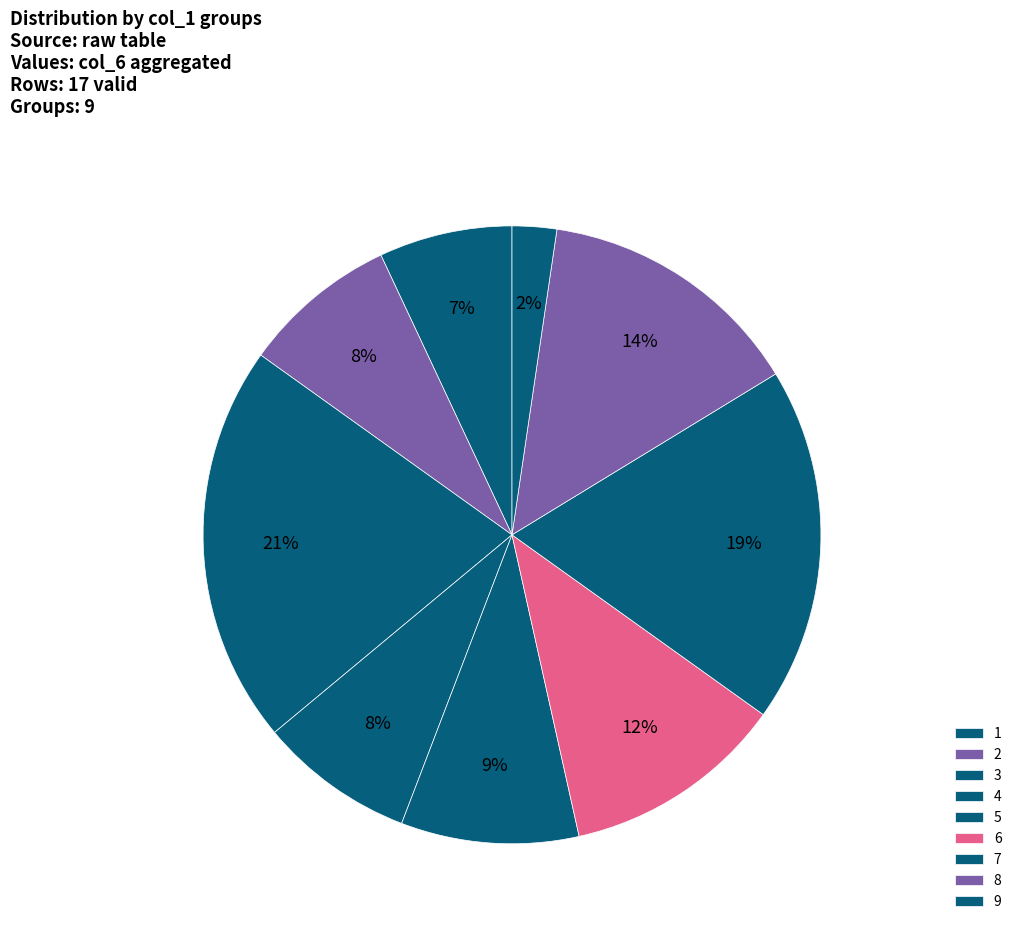

To the nearest percent, what is the combined percentage of 6 and 5?

21%